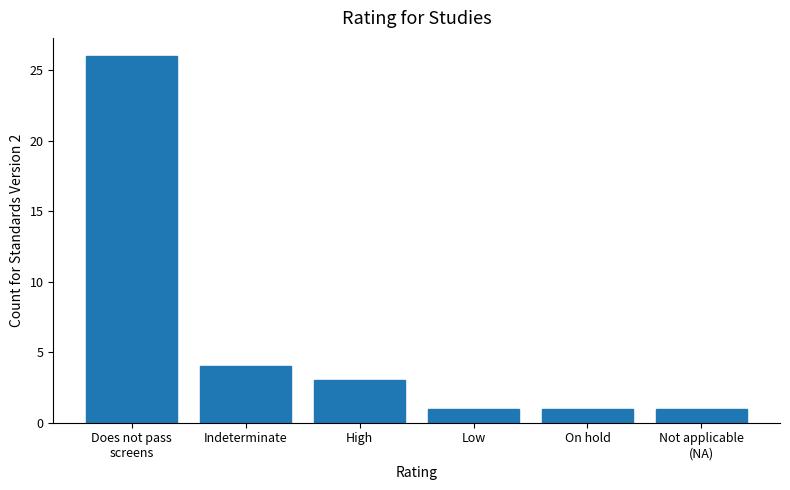

How many values are below 3?

3